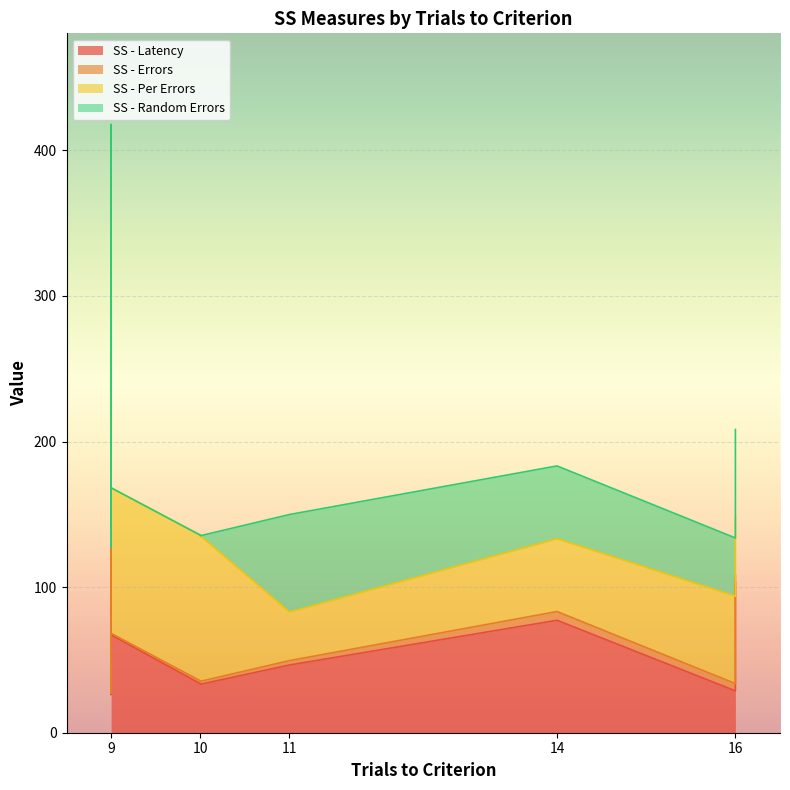

What is the value of the SS - Errors point at the 9th from the left?

1.0